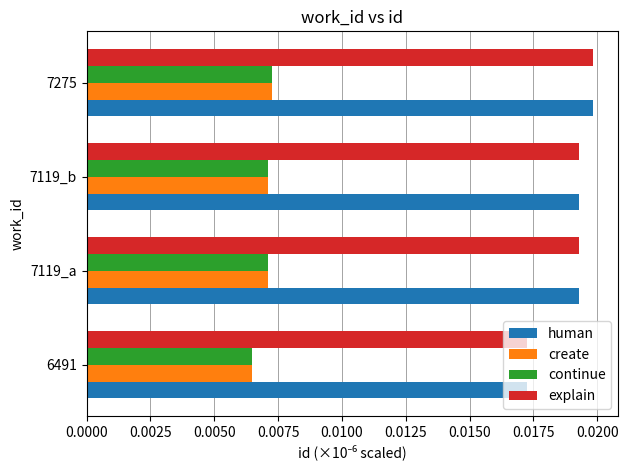

How many explain values are between 0 and 1?

4